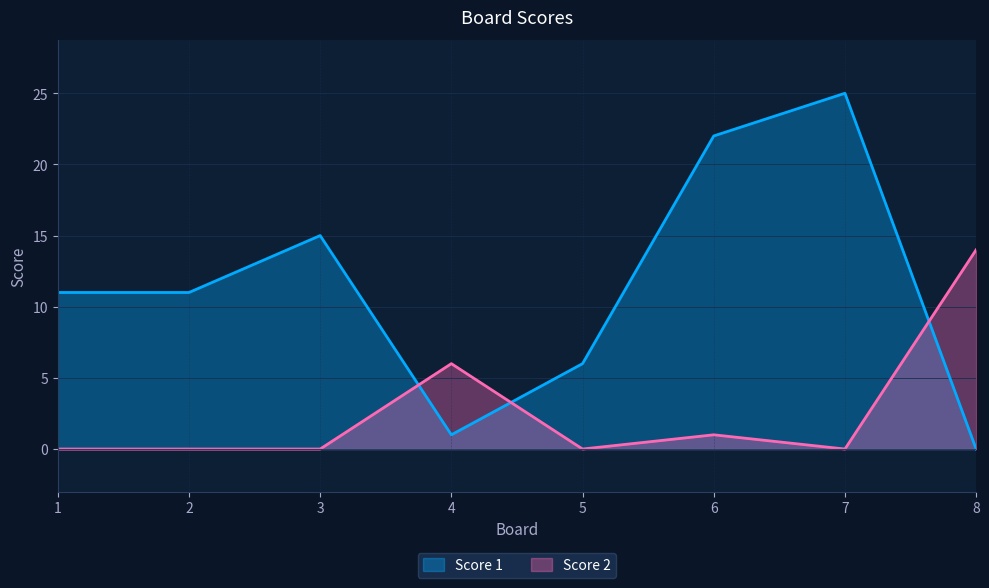

Which series has the largest range (max minus min)?

Score 1